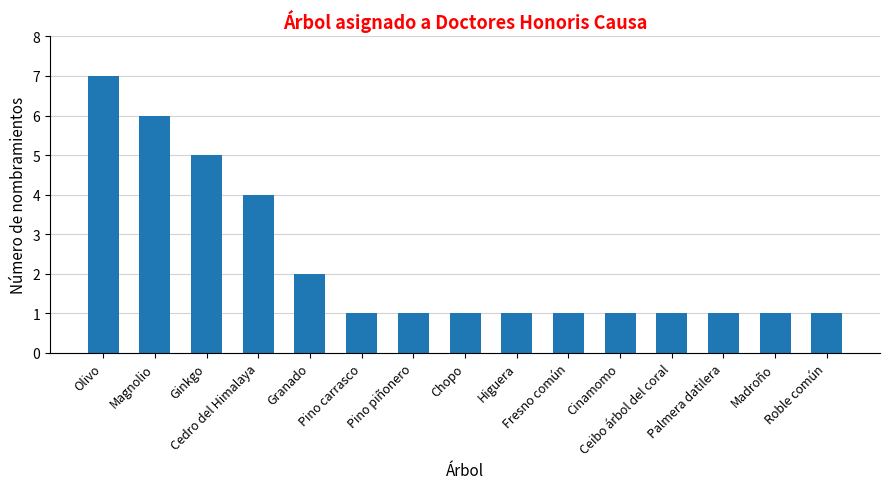

How many distinct data groups are displayed?

1